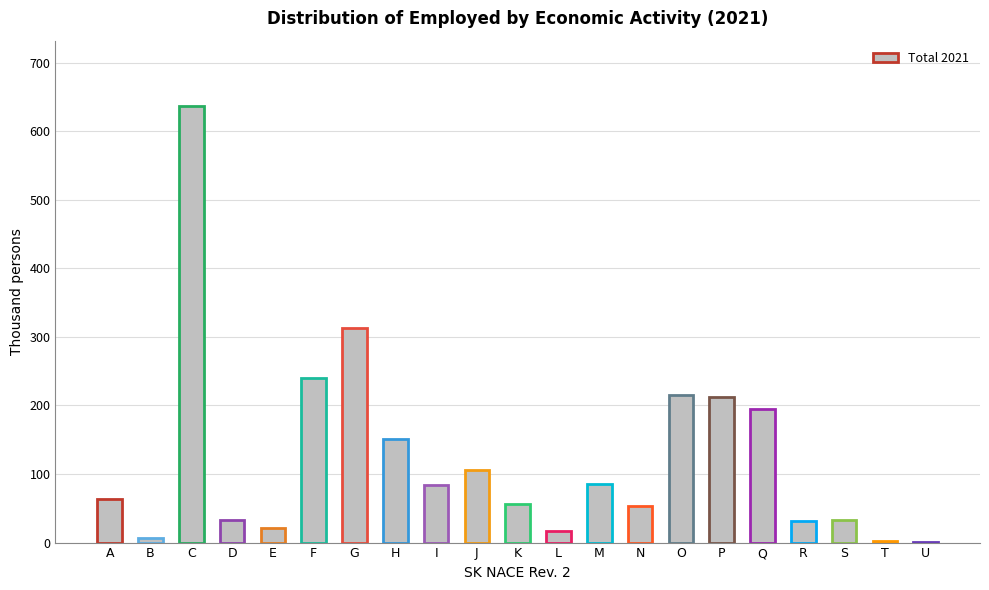

What is the sum of the values at P and Q?

408.2